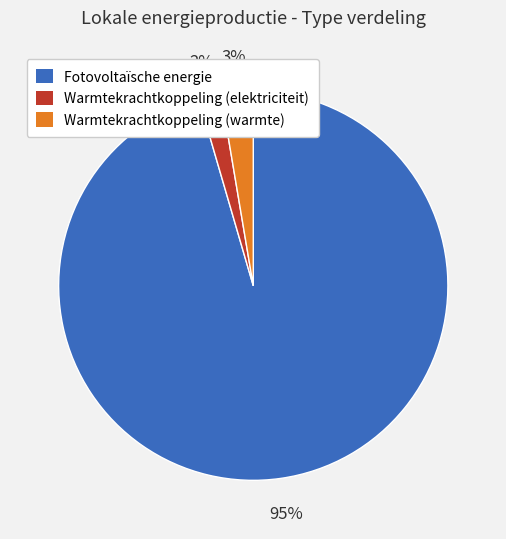

To the nearest percent, what is the average slice percentage?

33%